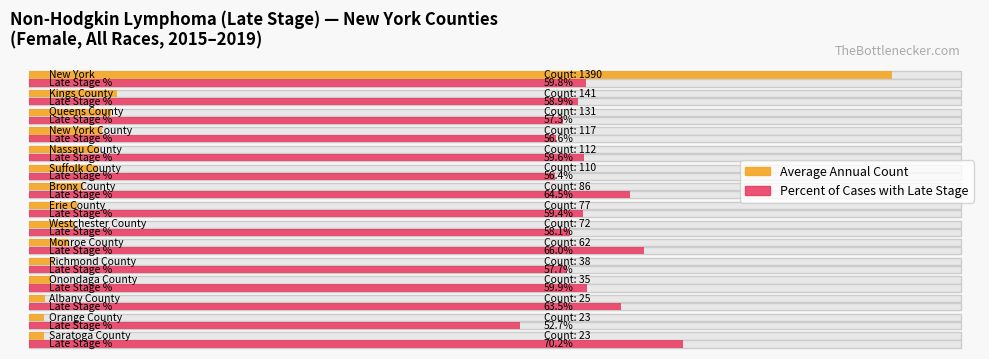

The value of Percent of Cases with Late Stage at Westchester County is 13.0. True or false?

False